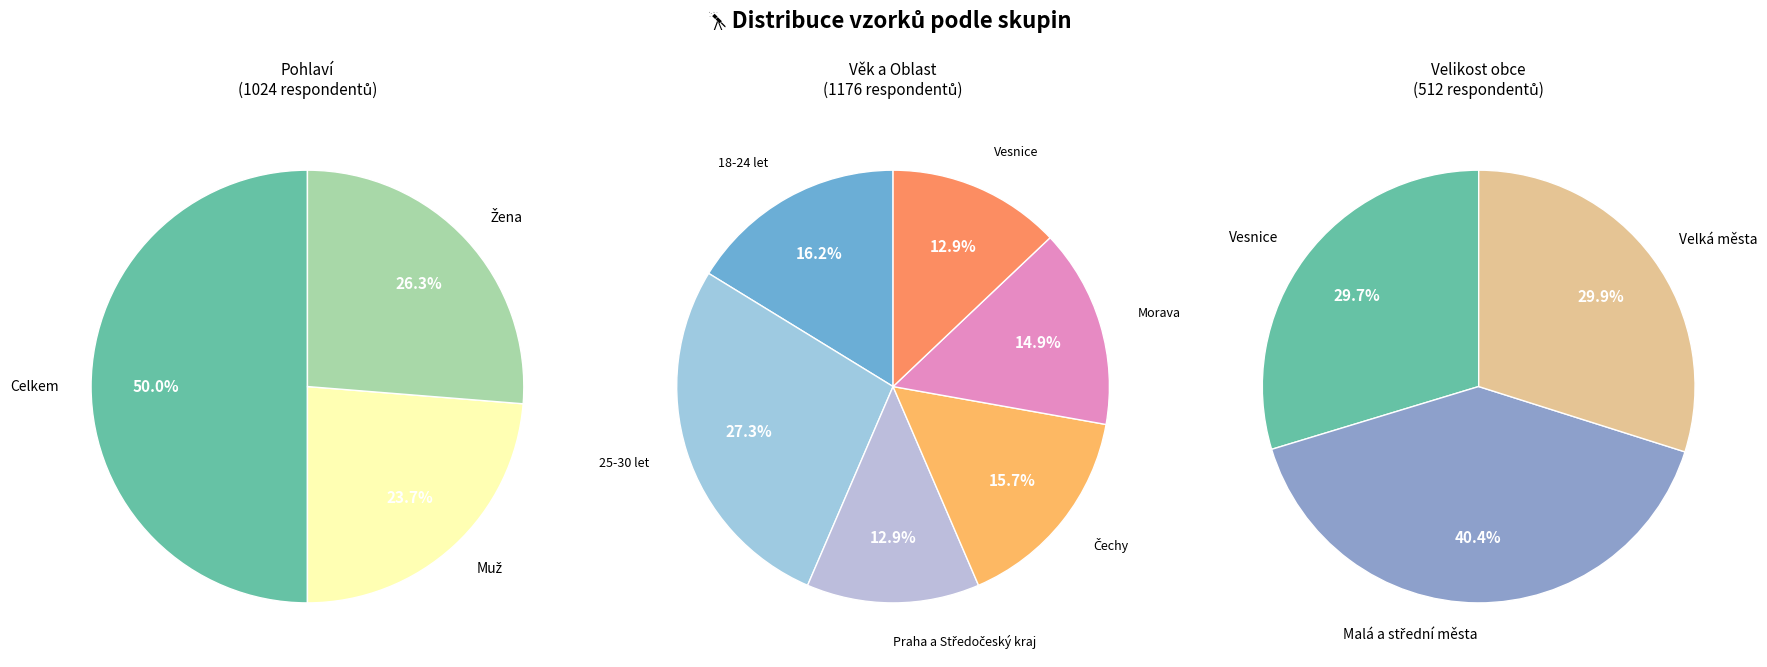

Does Muž represent more than half of the total?

No